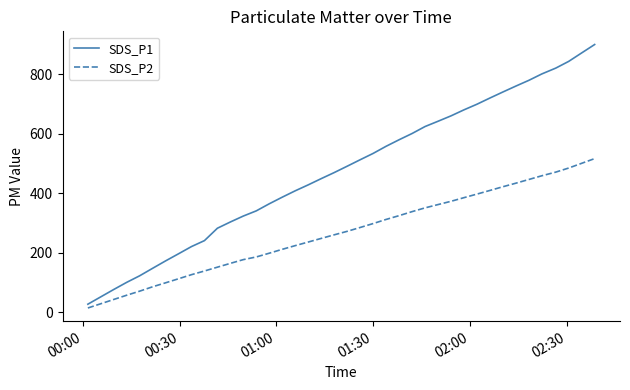

What is the minimum value for SDS_P1?

27.1